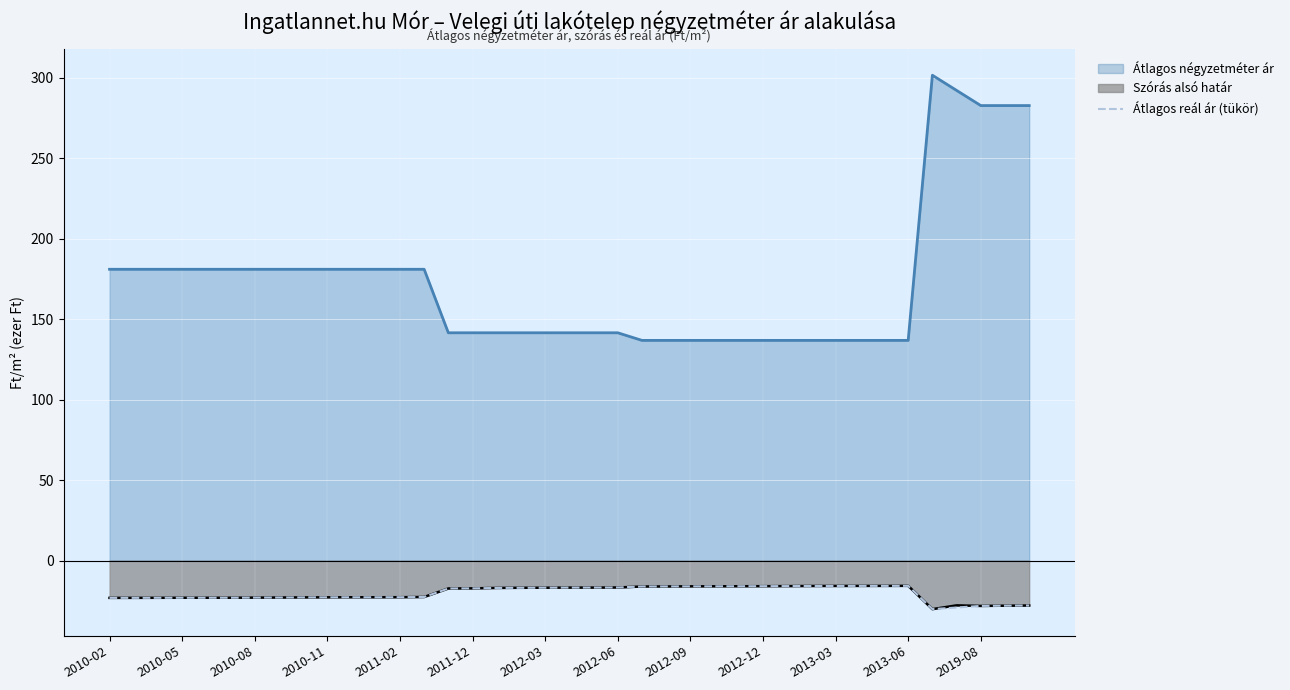

What is the lowest value of the Átlagos reál ár (tükör) series?

-30.1